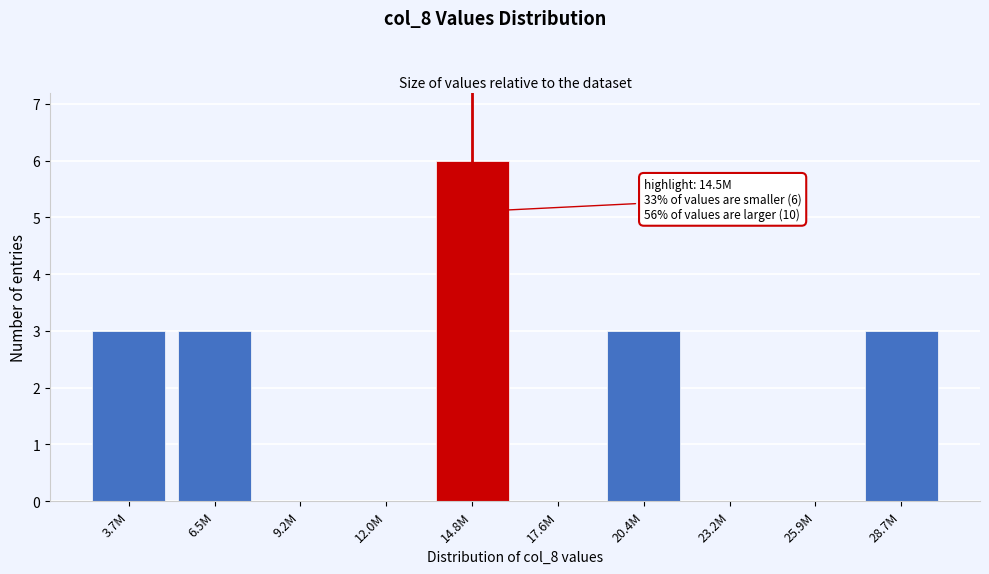

Reading left to right, extract all data points from this chart.

3.7M=3	6.5M=3	9.2M=0	12.0M=0	14.8M=6	17.6M=0	20.4M=3	23.2M=0	25.9M=0	28.7M=3